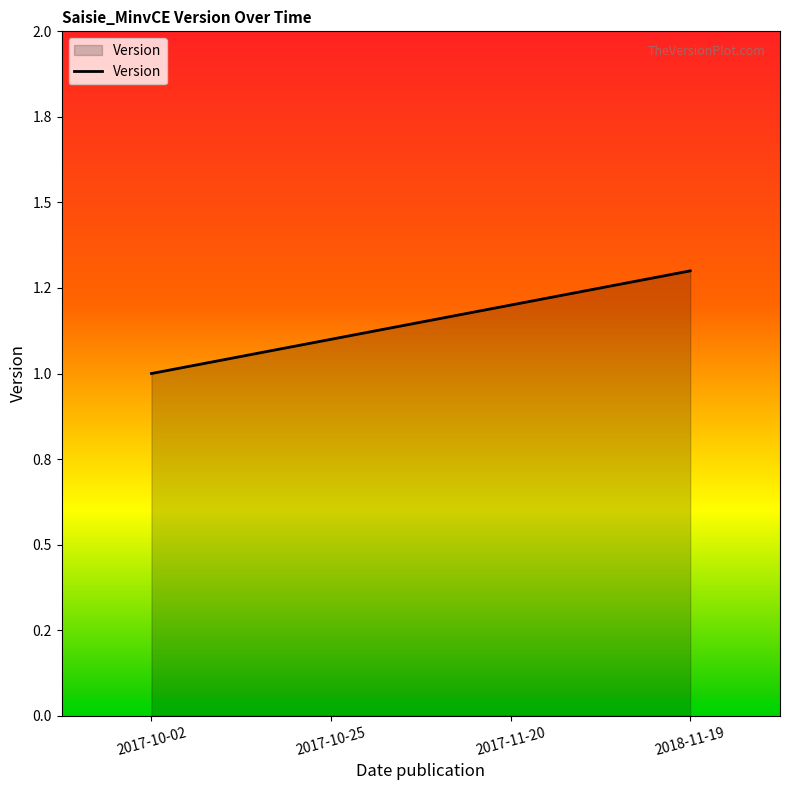

The value at 2017-10-02 is 1.6. True or false?

False